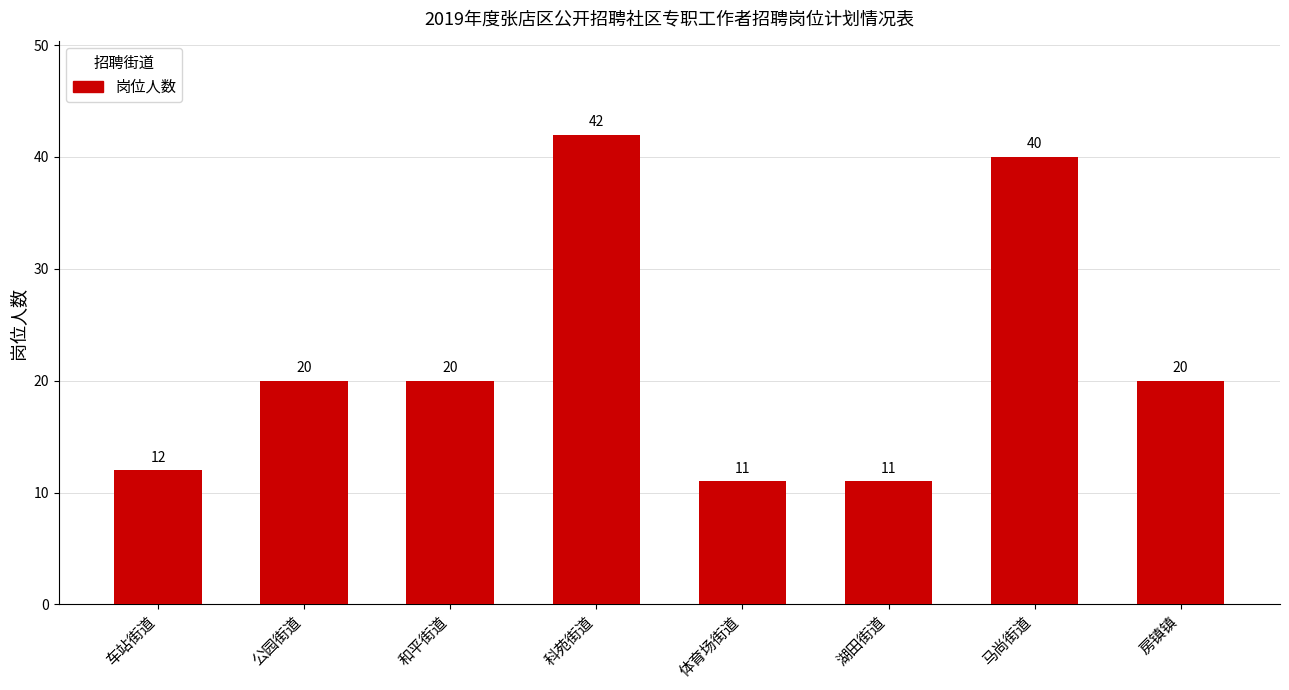

How many values are below 20?

3